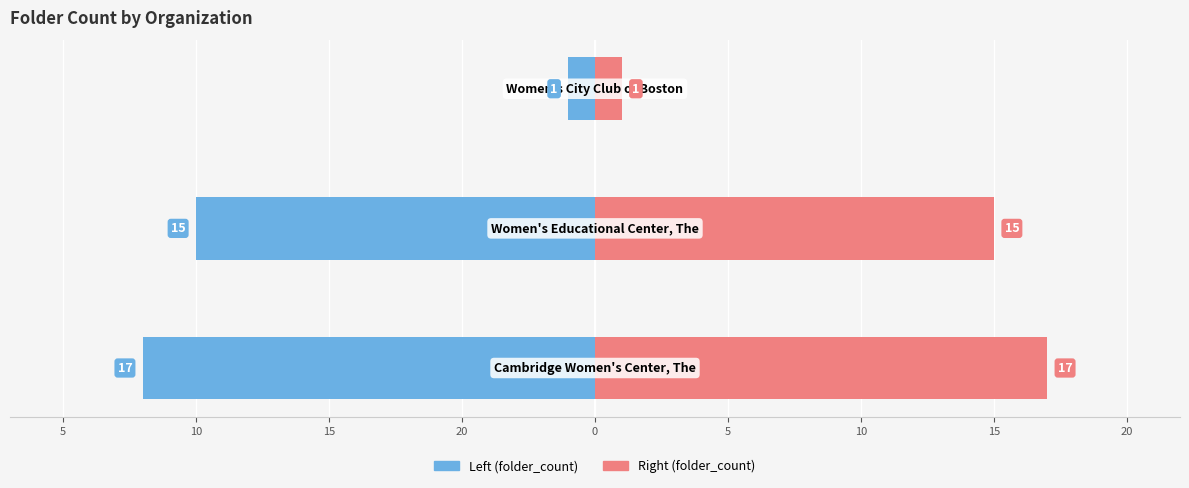

Reading right to left, transcribe all the data shown in this chart.

folder_count (left): 10=-1	15=-15	20=-17
folder_count (right): 10=1	15=15	20=17